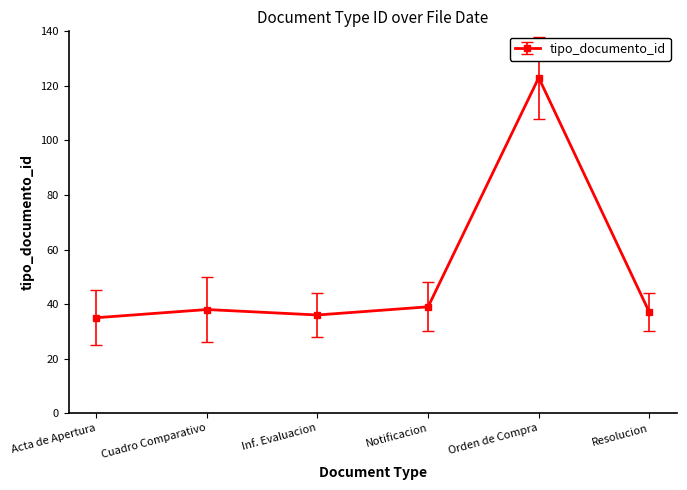

What is the change in value from Acta de Apertura to Cuadro Comparativo?

+3